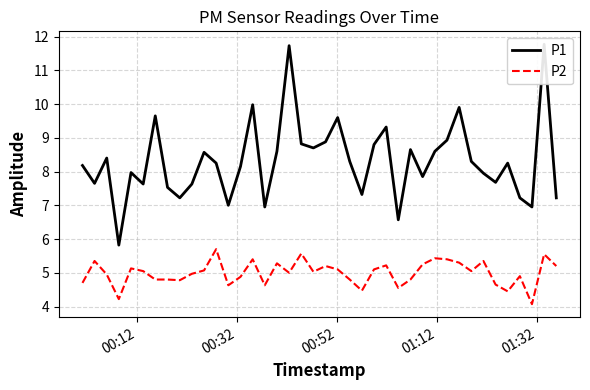

What is the lowest value of the P2 series?

4.1